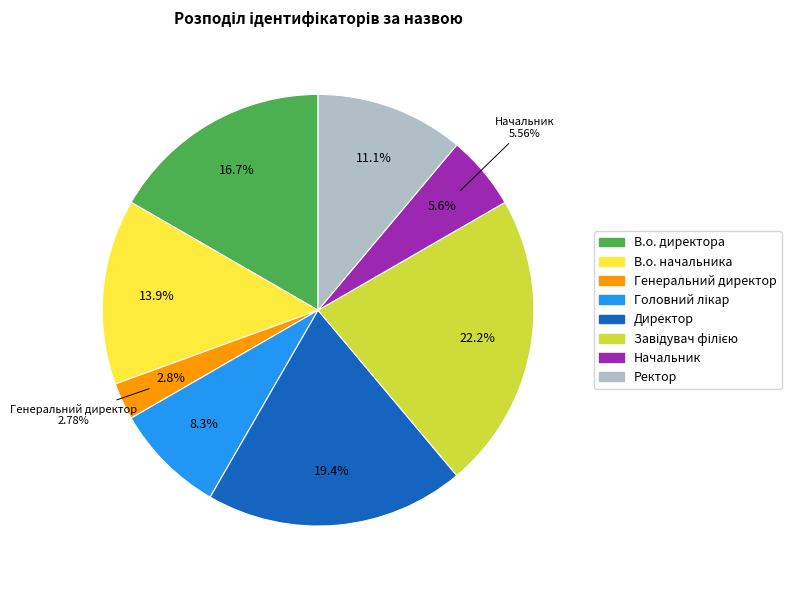

To the nearest percent, what is the combined percentage of В.о. начальника and Завідувач філією?

36%